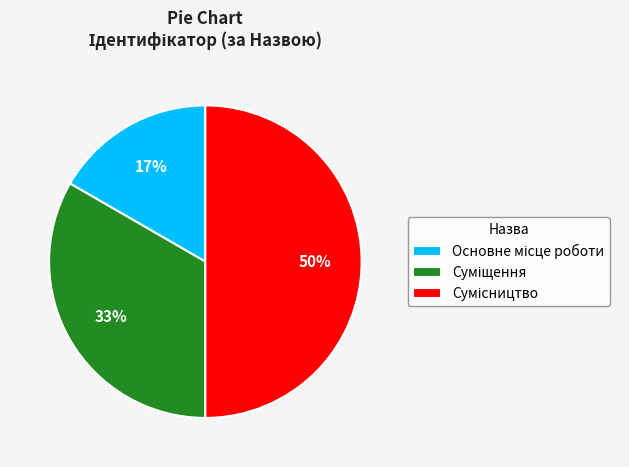

To the nearest percent, what is the difference between the largest and smallest slice percentages?

33%